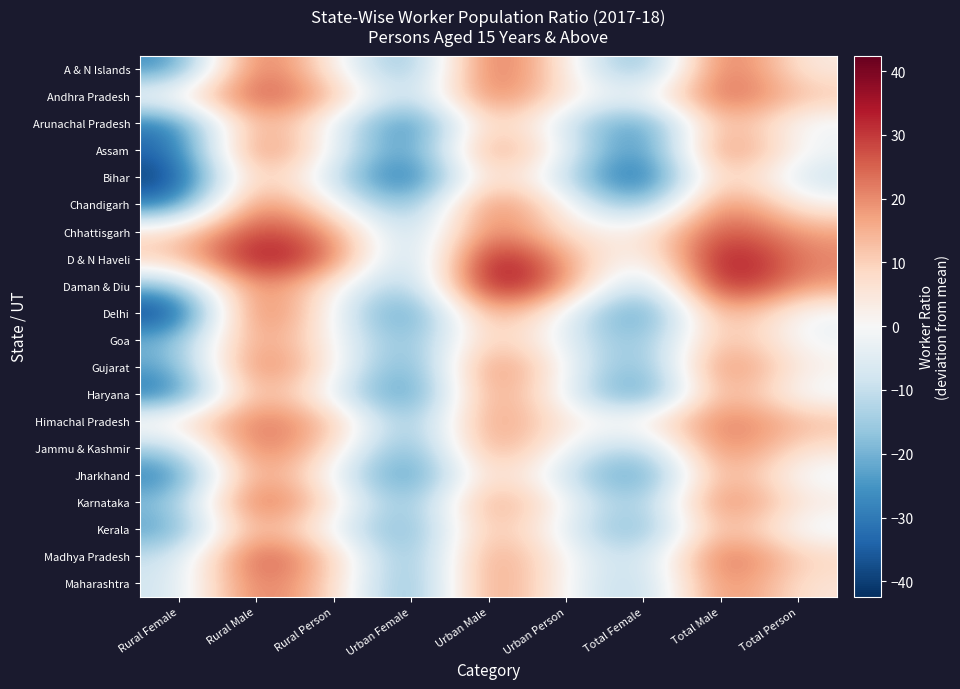

Reading right to left, list all the values displayed in this chart.

A & N Islands: Total Person=3.2	Total Male=30.9	Total Female=-26.4	Urban Person=4.3	Urban Male=30.8	Urban Female=-24.2	Rural Person=2.5	Rural Male=31.0	Rural Female=-27.7
Andhra Pradesh: Total Person=11.7	Total Male=29.8	Total Female=-4.7	Urban Person=3.8	Urban Male=28.5	Urban Female=-17.6	Rural Person=15.5	Rural Male=30.4	Rural Female=1.8
Arunachal Pradesh: Total Person=-3.2	Total Male=20.9	Total Female=-32.5	Urban Person=-8.3	Urban Male=16.2	Urban Female=-36.2	Rural Person=-2.2	Rural Male=21.7	Rural Female=-31.7
Assam: Total Person=-1.8	Total Male=29.2	Total Female=-34.5	Urban Person=-2.7	Urban Male=25.8	Urban Female=-31.9	Rural Person=-1.7	Rural Male=29.5	Rural Female=-34.9
Bihar: Total Person=-10.0	Total Male=18.2	Total Female=-41.5	Urban Person=-10.8	Urban Male=14.8	Urban Female=-39.5	Rural Person=-9.9	Rural Male=18.5	Rural Female=-41.7
Chandigarh: Total Person=1.4	Total Male=28.5	Total Female=-25.5	Urban Person=1.4	Urban Male=28.5	Urban Female=-25.4	Rural Person=1.5	Rural Male=28.1	Rural Female=-31.1
Chhattisgarh: Total Person=16.9	Total Male=31.1	Total Female=2.1	Urban Person=4.5	Urban Male=27.5	Urban Female=-18.5	Rural Person=20.0	Rural Male=32.0	Rural Female=7.3
D & N Haveli: Total Person=20.8	Total Male=41.3	Total Female=-5.8	Urban Person=16.9	Urban Male=42.4	Urban Female=-22.5	Rural Person=25.5	Rural Male=39.7	Rural Female=10.2
Daman & Diu: Total Person=17.7	Total Male=40.3	Total Female=-21.4	Urban Person=20.6	Urban Male=42.3	Urban Female=-21.8	Rural Person=3.0	Rural Male=26.4	Rural Female=-20.0
Delhi: Total Person=-2.8	Total Male=22.6	Total Female=-32.7	Urban Person=-2.9	Urban Male=22.3	Urban Female=-32.5	Rural Person=-1.6	Rural Male=32.8	Rural Female=-42.4
Goa: Total Person=-2.6	Total Male=18.9	Total Female=-22.6	Urban Person=-4.8	Urban Male=15.7	Urban Female=-24.2	Rural Person=0.6	Rural Male=23.5	Rural Female=-20.4
Gujarat: Total Person=1.9	Total Male=28.5	Total Female=-26.5	Urban Person=-0.4	Urban Male=27.9	Urban Female=-30.0	Rural Person=3.6	Rural Male=28.9	Rural Female=-23.9
Haryana: Total Person=-3.8	Total Male=22.8	Total Female=-32.7	Urban Person=-3.1	Urban Male=24.8	Urban Female=-33.4	Rural Person=-4.2	Rural Male=21.7	Rural Female=-32.3
Himachal Pradesh: Total Person=13.4	Total Male=25.5	Total Female=2.0	Urban Person=2.8	Urban Male=24.3	Urban Female=-24.2	Rural Person=14.7	Rural Male=25.7	Rural Female=4.5
Jammu & Kashmir: Total Person=5.5	Total Male=27.2	Total Female=-17.9	Urban Person=-1.9	Urban Male=23.3	Urban Female=-27.8	Rural Person=7.7	Rural Male=28.3	Rural Female=-15.0
Jharkhand: Total Person=-3.8	Total Male=22.6	Total Female=-30.9	Urban Person=-9.5	Urban Male=14.6	Urban Female=-32.9	Rural Person=-2.3	Rural Male=24.6	Rural Female=-30.4
Karnataka: Total Person=3.6	Total Male=28.5	Total Female=-20.7	Urban Person=-0.6	Urban Male=23.7	Urban Female=-24.3	Rural Person=6.4	Rural Male=31.7	Rural Female=-18.3
Kerala: Total Person=-4.3	Total Male=20.3	Total Female=-25.1	Urban Person=-5.3	Urban Male=18.9	Urban Female=-25.7	Rural Person=-3.6	Rural Male=21.5	Rural Female=-24.7
Madhya Pradesh: Total Person=8.8	Total Male=30.4	Total Female=-14.5	Urban Person=-0.2	Urban Male=24.0	Urban Female=-25.9	Rural Person=11.8	Rural Male=32.5	Rural Female=-10.6
Maharashtra: Total Person=5.0	Total Male=25.9	Total Female=-16.4	Urban Person=-0.8	Urban Male=24.1	Urban Female=-26.4	Rural Person=9.5	Rural Male=27.3	Rural Female=-8.8